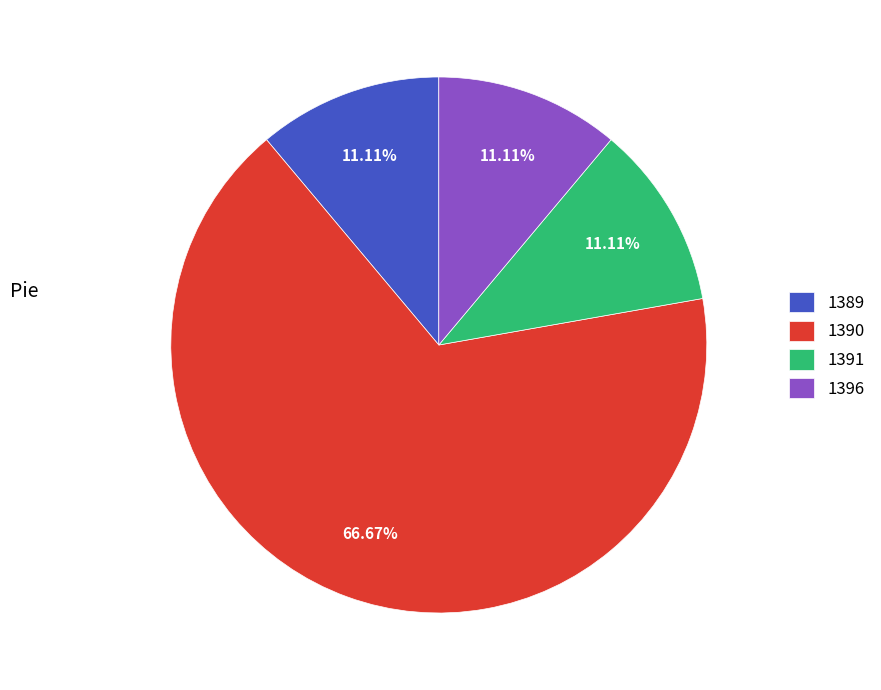

To the nearest percent, what portion does 1390 represent?

67%